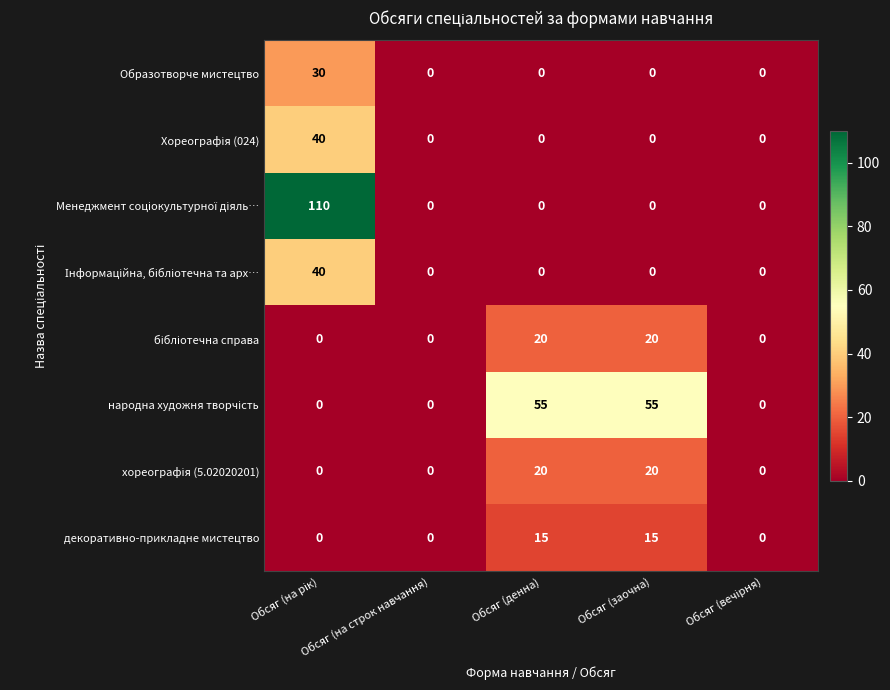

What is the greatest value displayed?

110